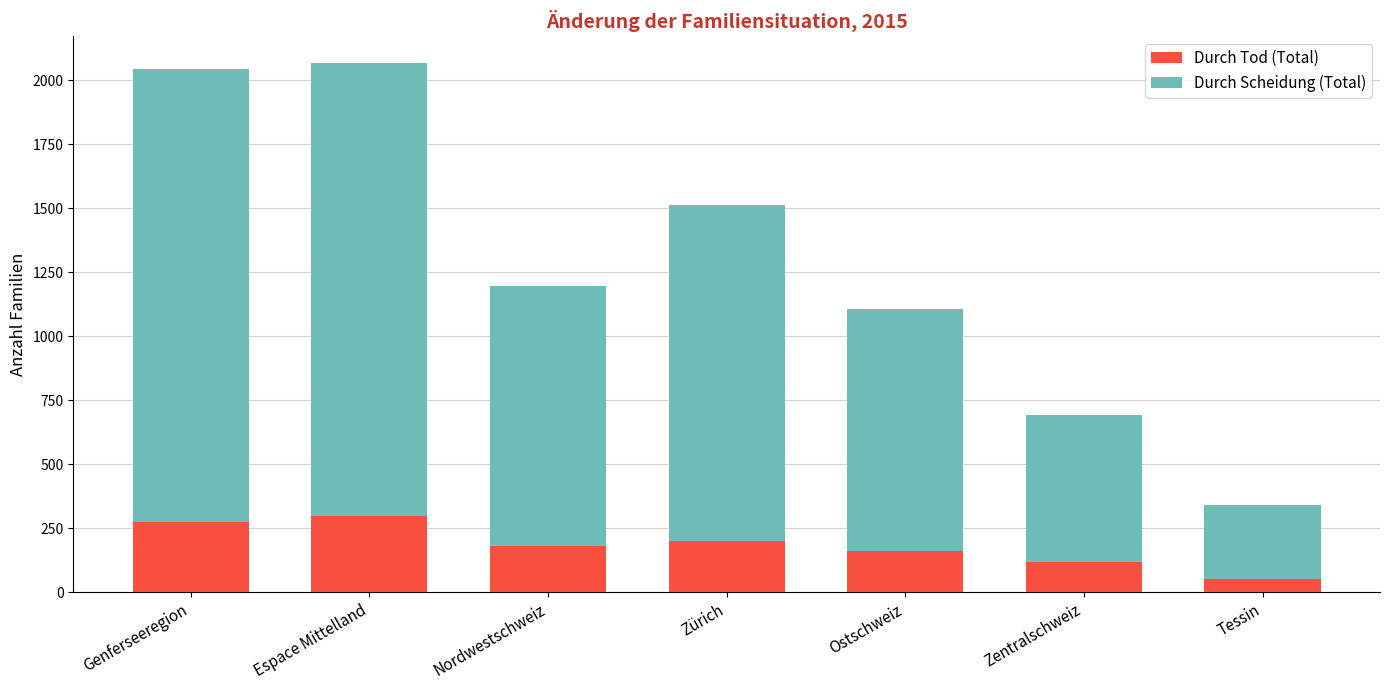

How many series are shown in this chart?

2